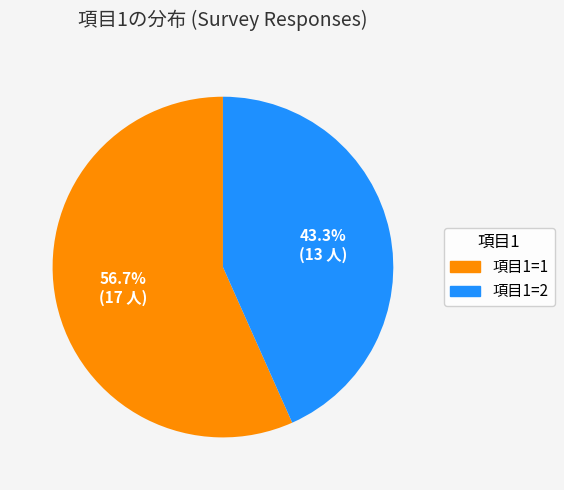

Is there a majority slice in this chart?

Yes